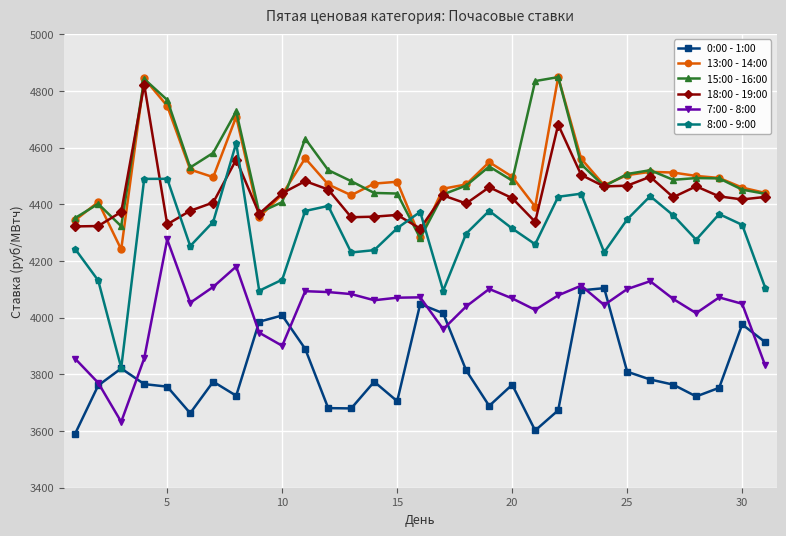

What is the difference between the maximum and minimum values in the 15:00 - 16:00 series?

568.2